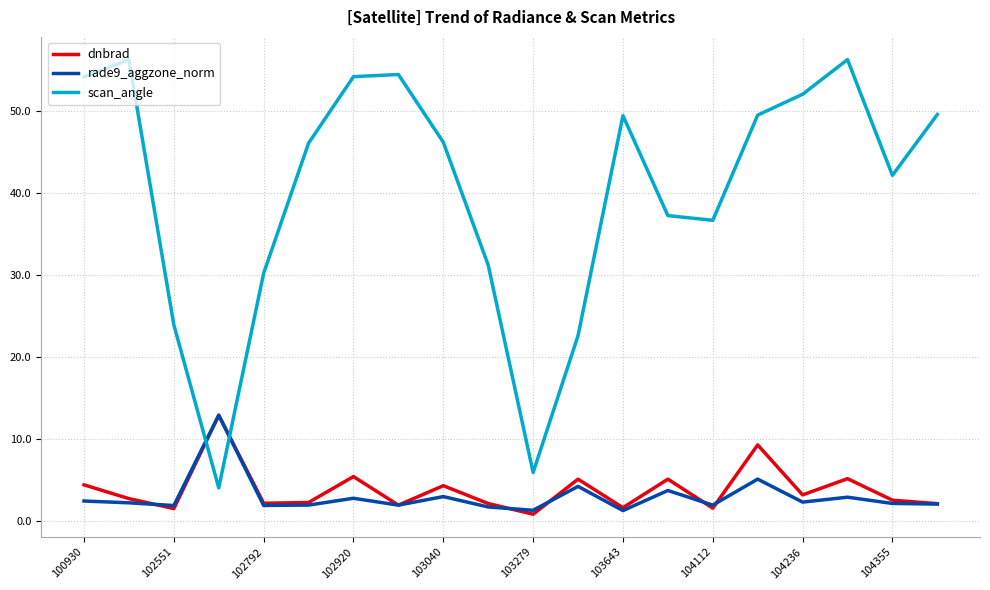

What is the minimum value shown in the chart?

0.8